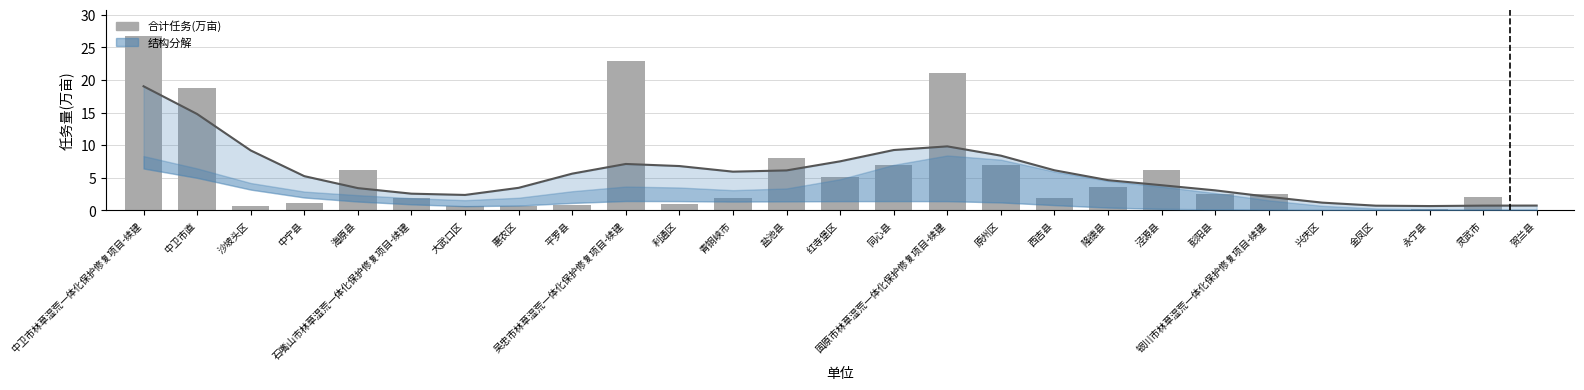

Which series changed the most between 西吉县 and 彭阳县?

趋势线